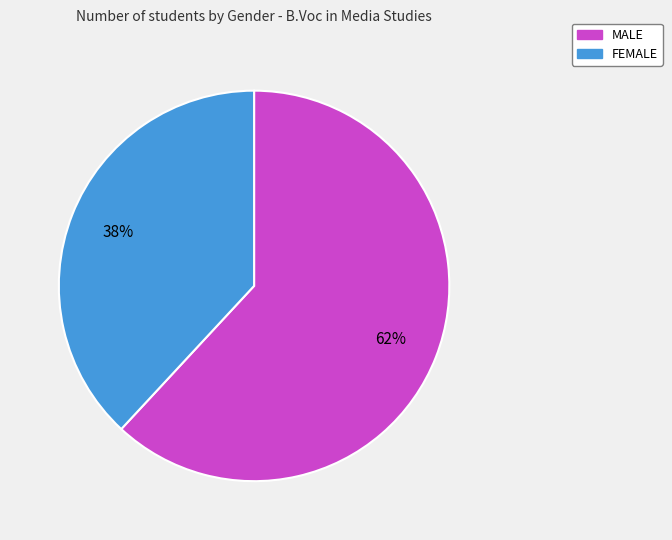

What is the ratio of the value at MALE to the value at FEMALE?

1.6